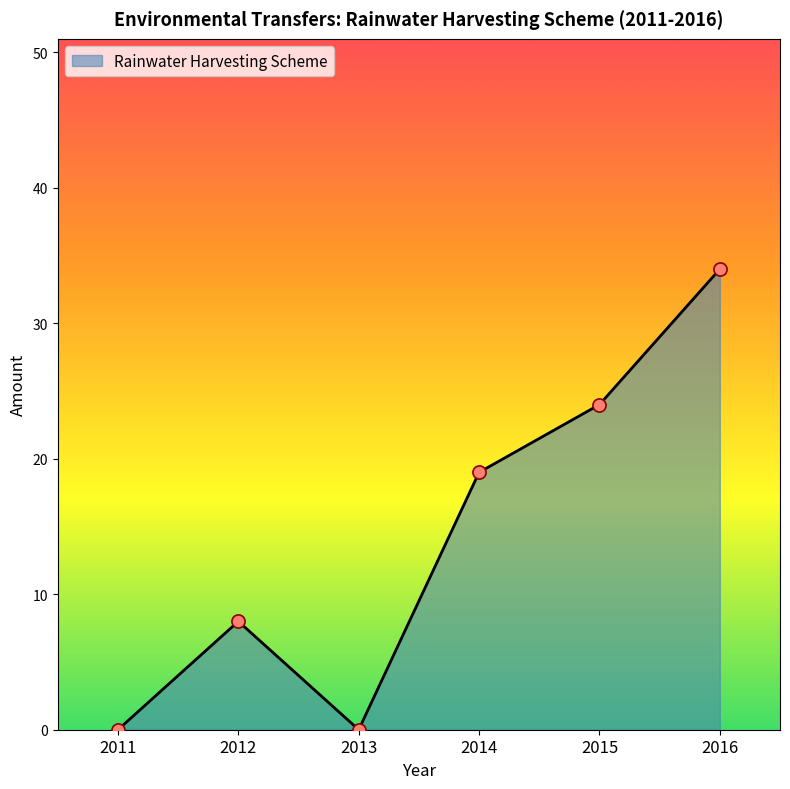

Which has a higher value, 2011 or 2014?

2014